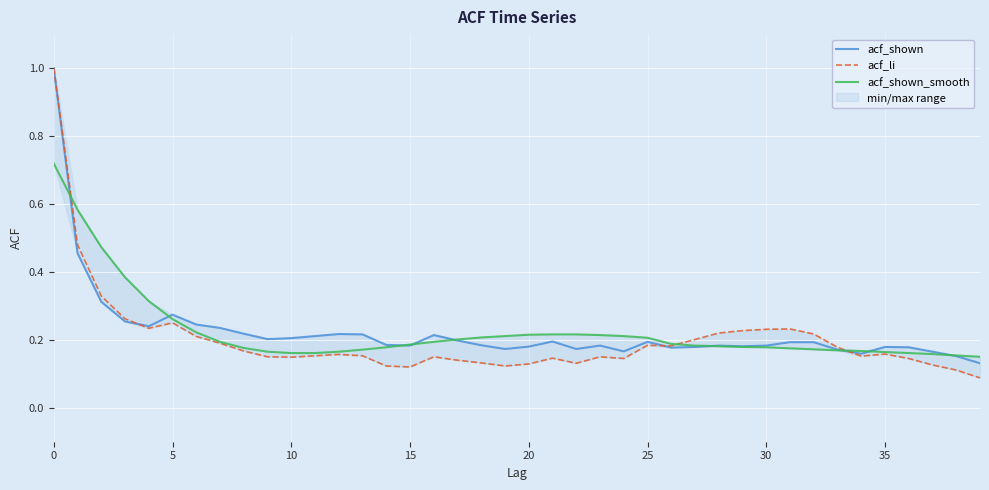

What is the maximum value for acf_shown?

1.0